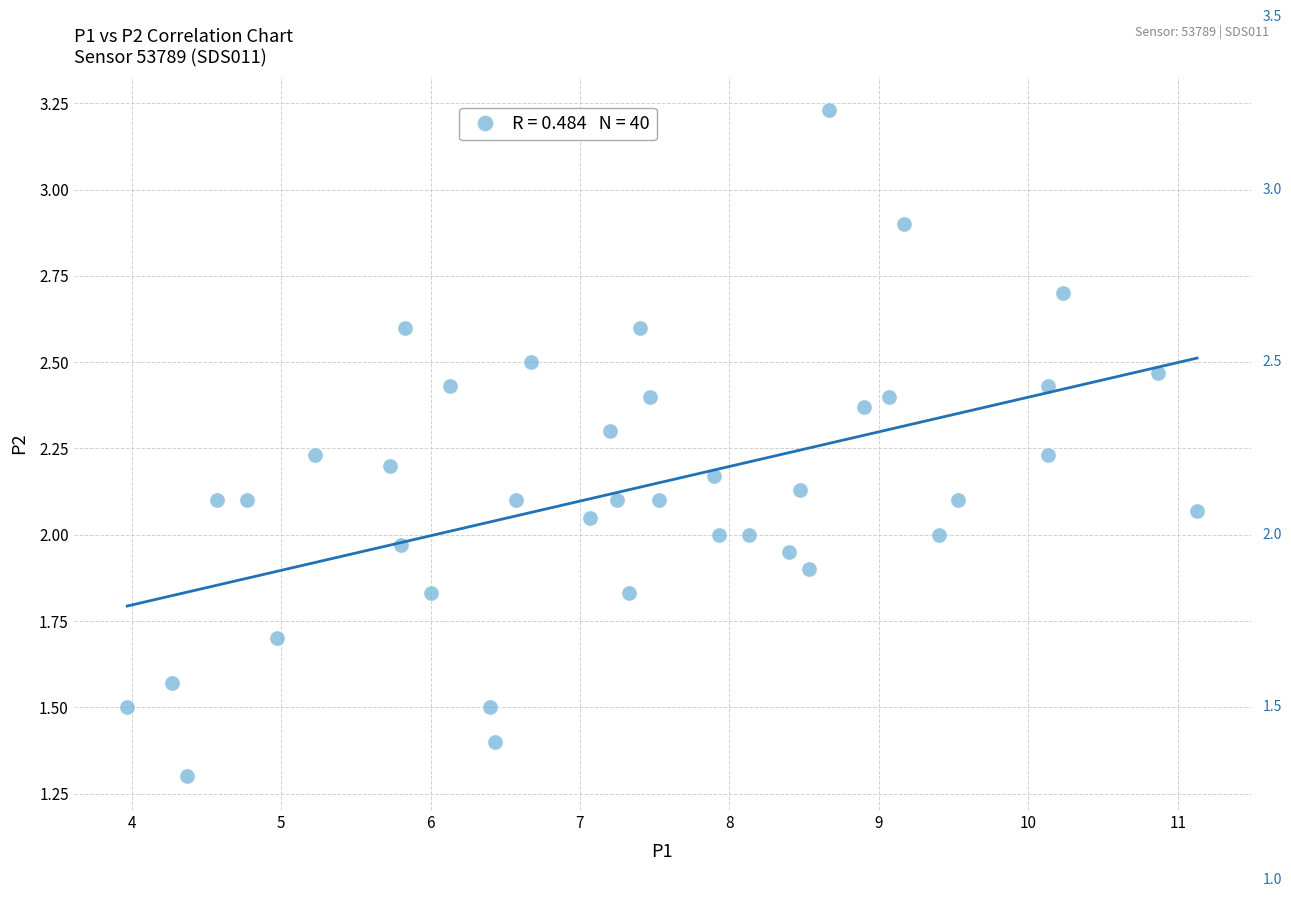

What is the range of X values (max minus min)?

7.2